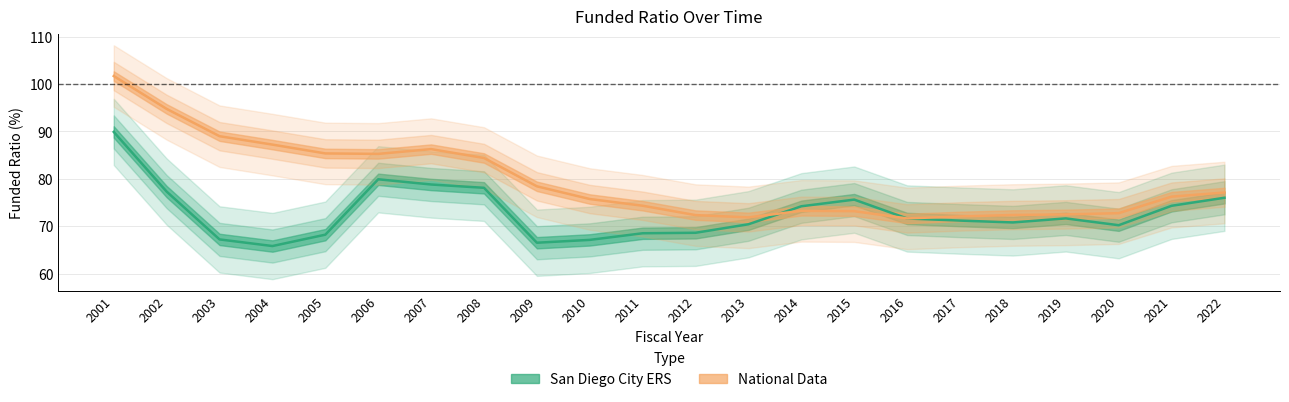

Reading left to right, what are all the values shown in this chart?

San Diego City ERS: 89.9	77.3	67.2	65.8	68.2	79.9	78.8	78.1	66.5	67.1	68.5	68.6	70.4	74.2	75.6	71.6	71.2	70.8	71.6	70.2	74.3	76.0
National Data: 101.7	94.8	89.0	87.2	85.4	85.3	86.3	84.4	78.4	75.7	74.3	72.3	71.9	73.2	73.2	71.6	72.1	72.4	72.5	72.7	76.2	77.1